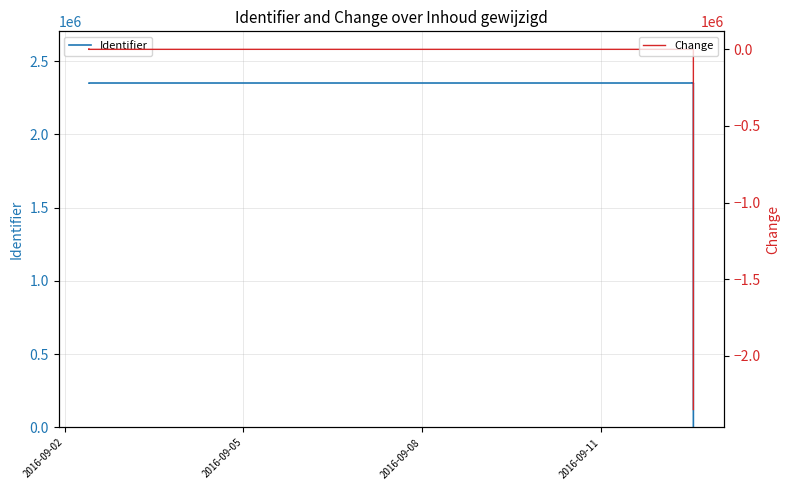

Does the chart display data point markers on the line(s)?

No